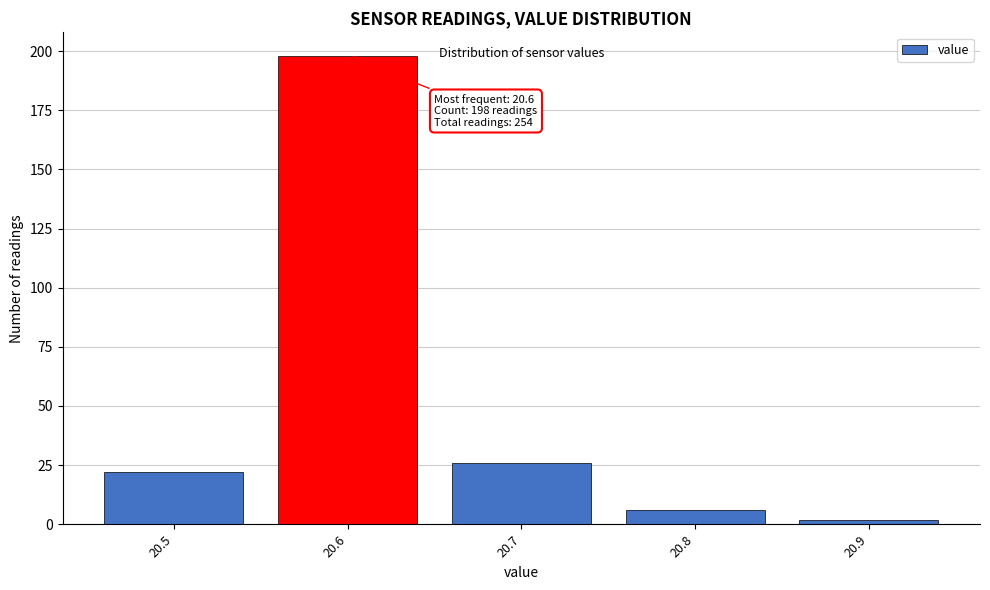

Which range on the x-axis has the tallest bar?

20.55 to 20.65